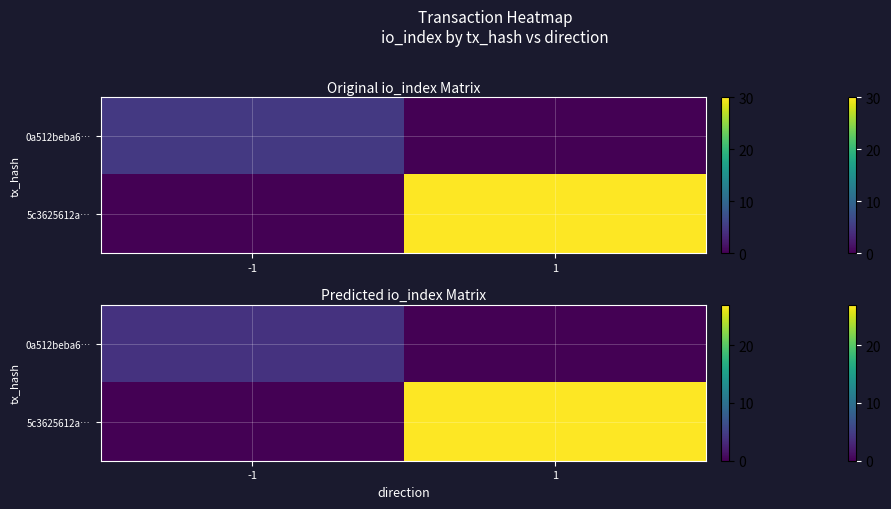

How many values in the 5c3625612a… series are below 27?

1